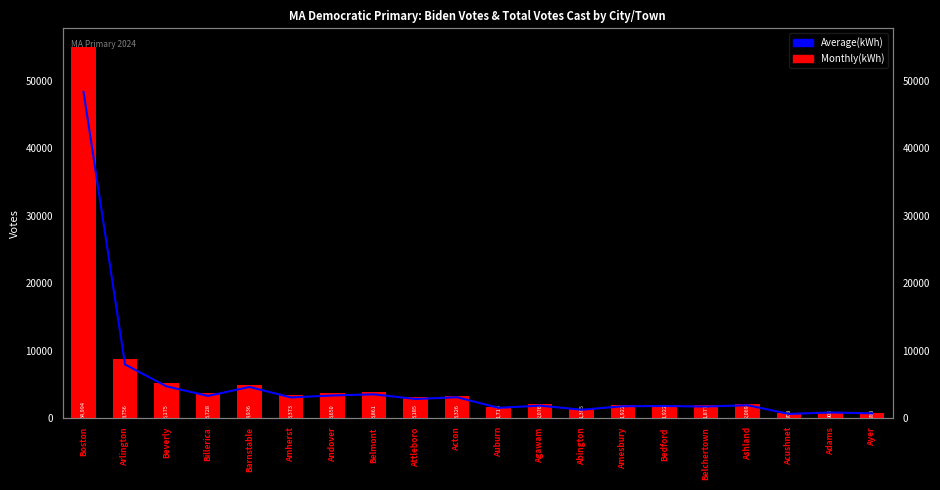

Reading left to right, what are all the values shown in this chart?

Average(kWh): Boston=48325	Arlington=7939	Beverly=4700	Billerica=3289	Barnstable=4613	Amherst=3059	Andover=3352	Belmont=3521	Attleboro=2831	Acton=3093	Auburn=1519	Agawam=1849	Abington=1241	Amesbury=1756	Bedford=1794	Belchertown=1714	Ashland=1907	Acushnet=618	Adams=832	Ayer=706
Total Votes Cast: Boston=54994	Arlington=8756	Beverly=5175	Billerica=3728	Barnstable=4936	Amherst=3373	Andover=3650	Belmont=3861	Attleboro=3185	Acton=3326	Auburn=1713	Agawam=2076	Abington=1395	Amesbury=1922	Bedford=1922	Belchertown=1877	Ashland=2069	Acushnet=708	Adams=905	Ayer=780